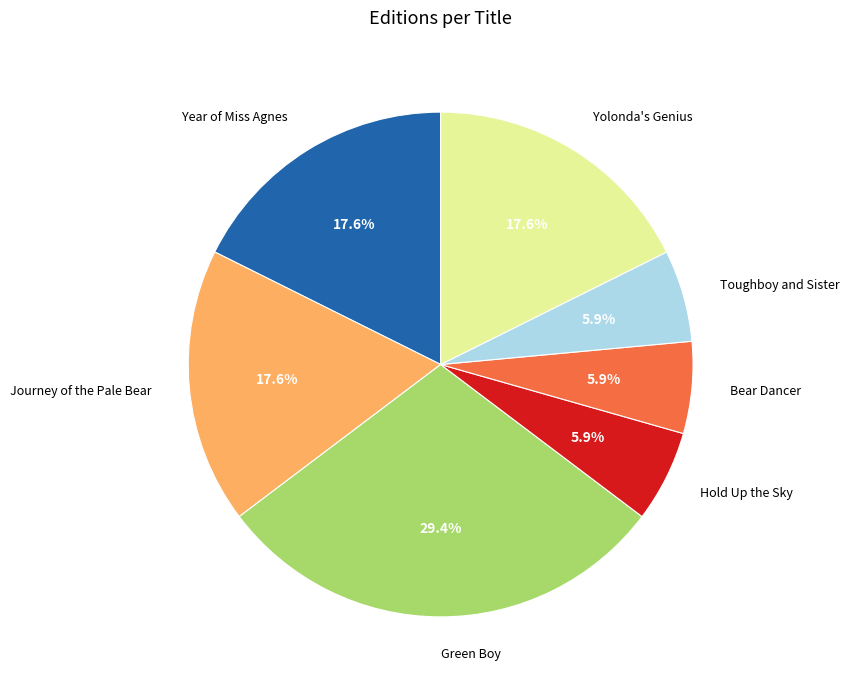

To the nearest percent, what is the difference between the largest and smallest slice percentages?

24%